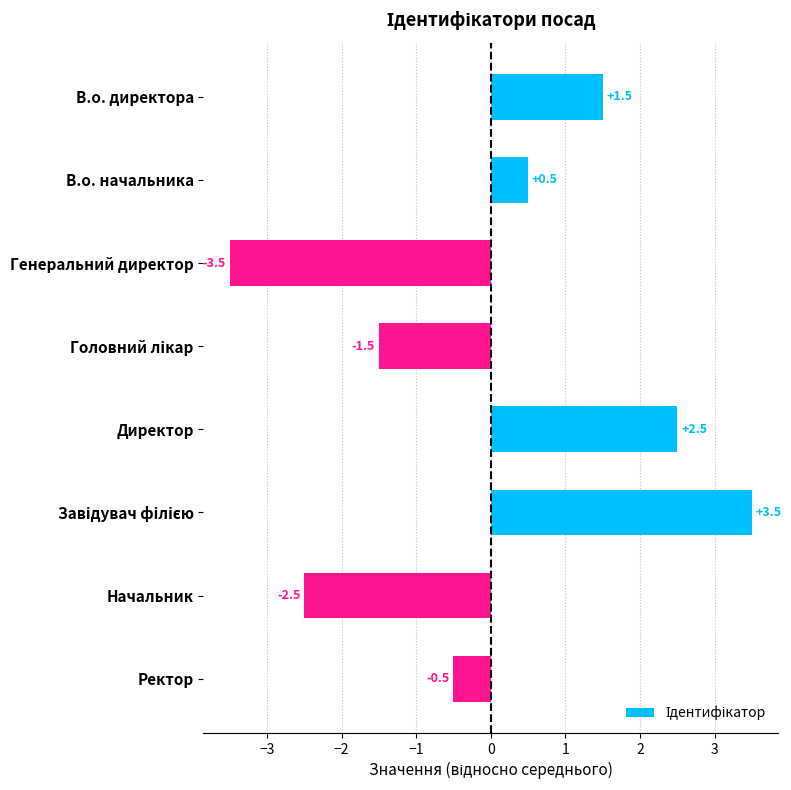

The value at Ректор is -0.9. True or false?

False